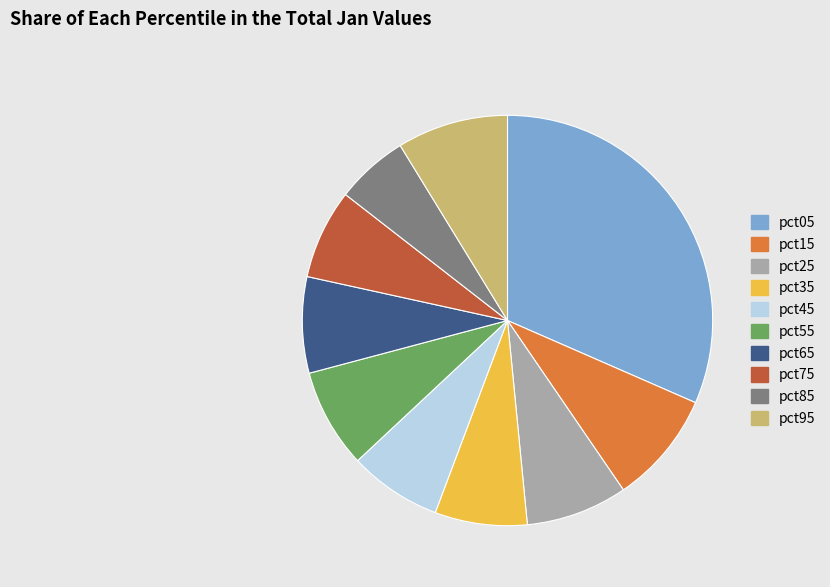

Which slice is the smallest?

pct85